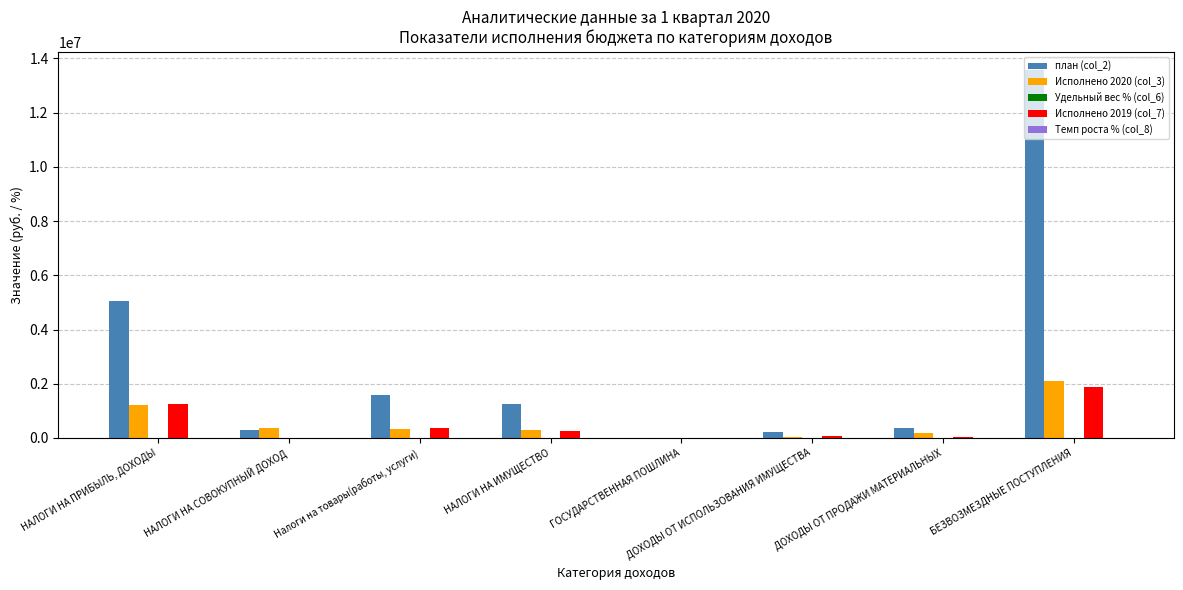

How many groups of bars are there?

8